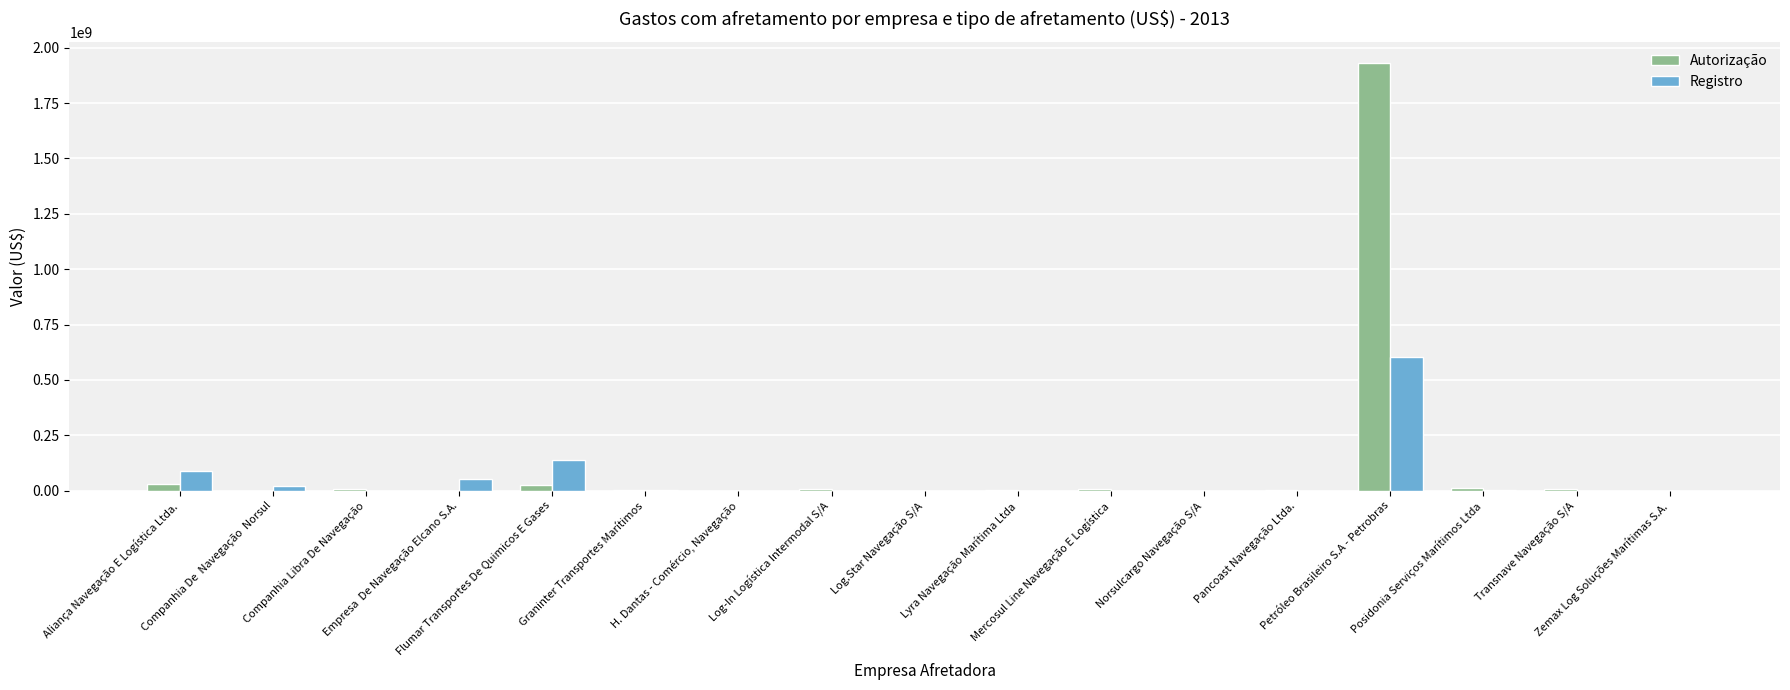

What is the maximum value for Registro?

602314722.8